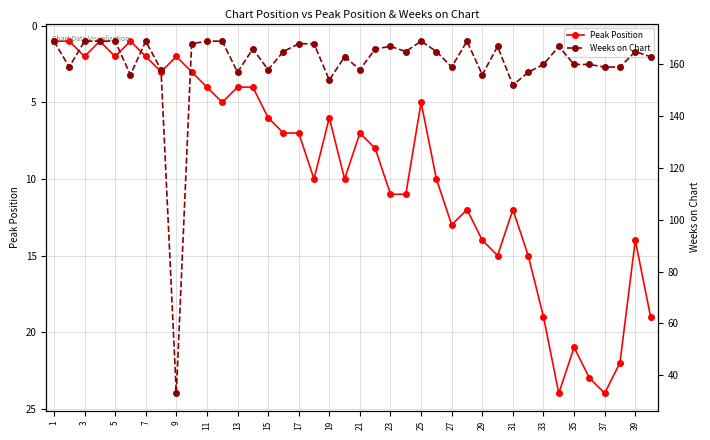

What is the approximate value of Peak Position at 39, to the nearest 10?

10